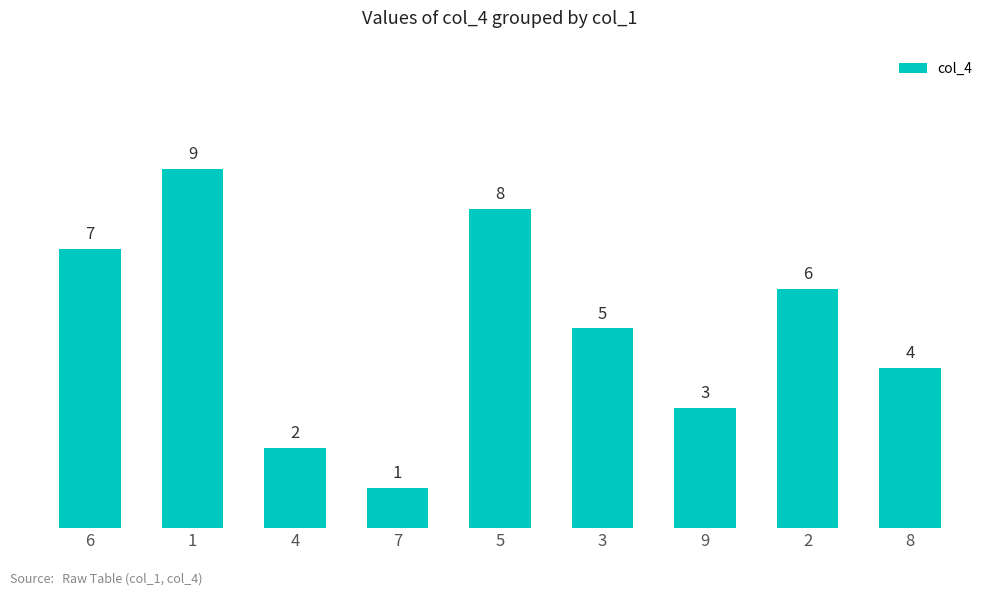

Between 6 and 1, which is larger?

1